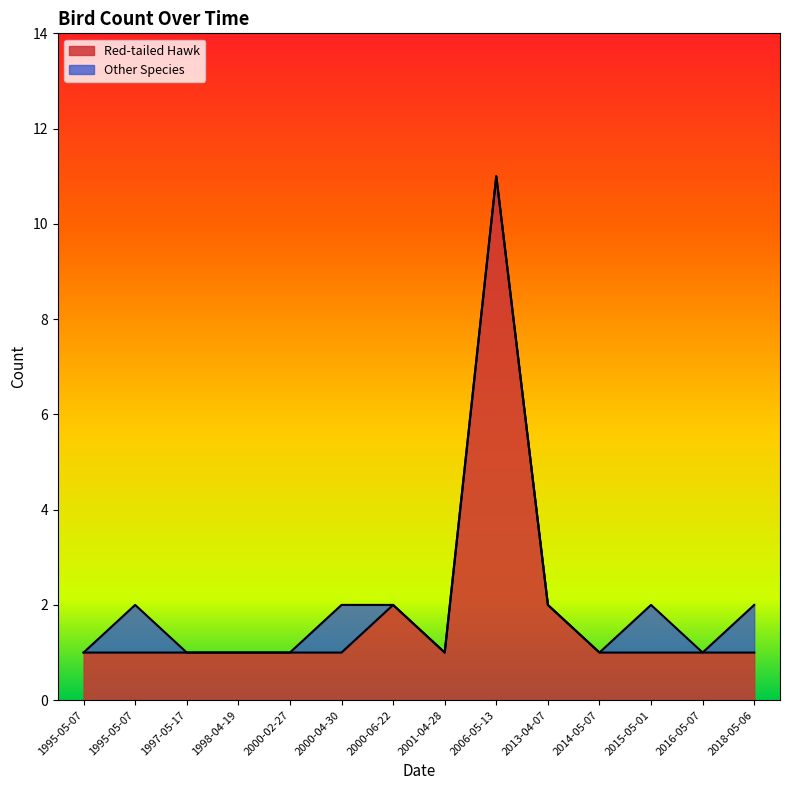

Is it true that the value at 2015-05-01 is 1?

True